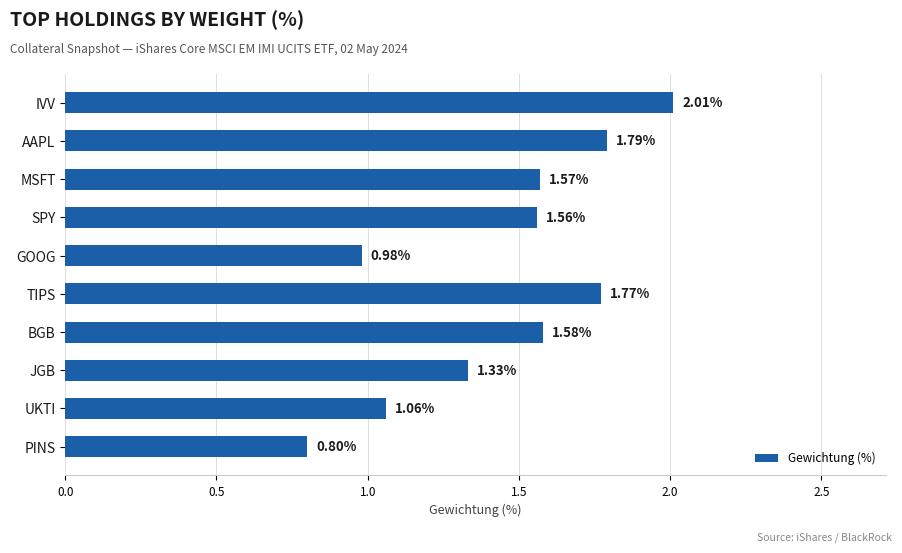

Rank the categories by value from highest to lowest.

IVV, AAPL, TIPS, BGB, MSFT, SPY, JGB, UKTI, GOOG, PINS